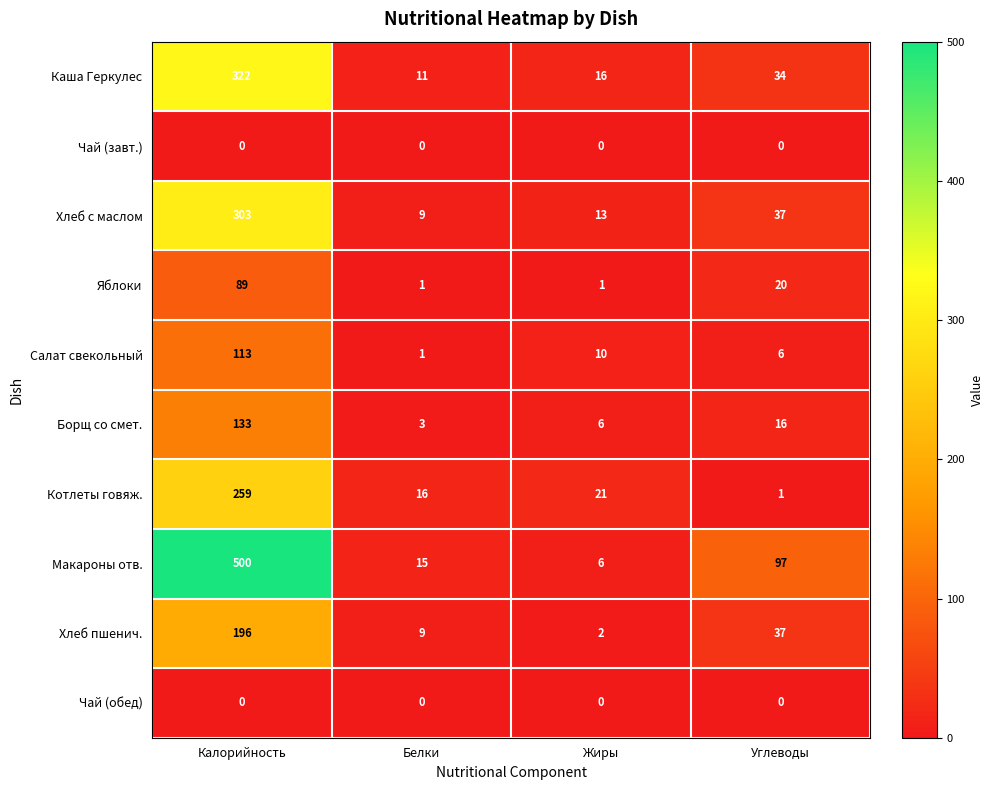

Where is Борщ со смет. nearest to the value 68?

Углеводы